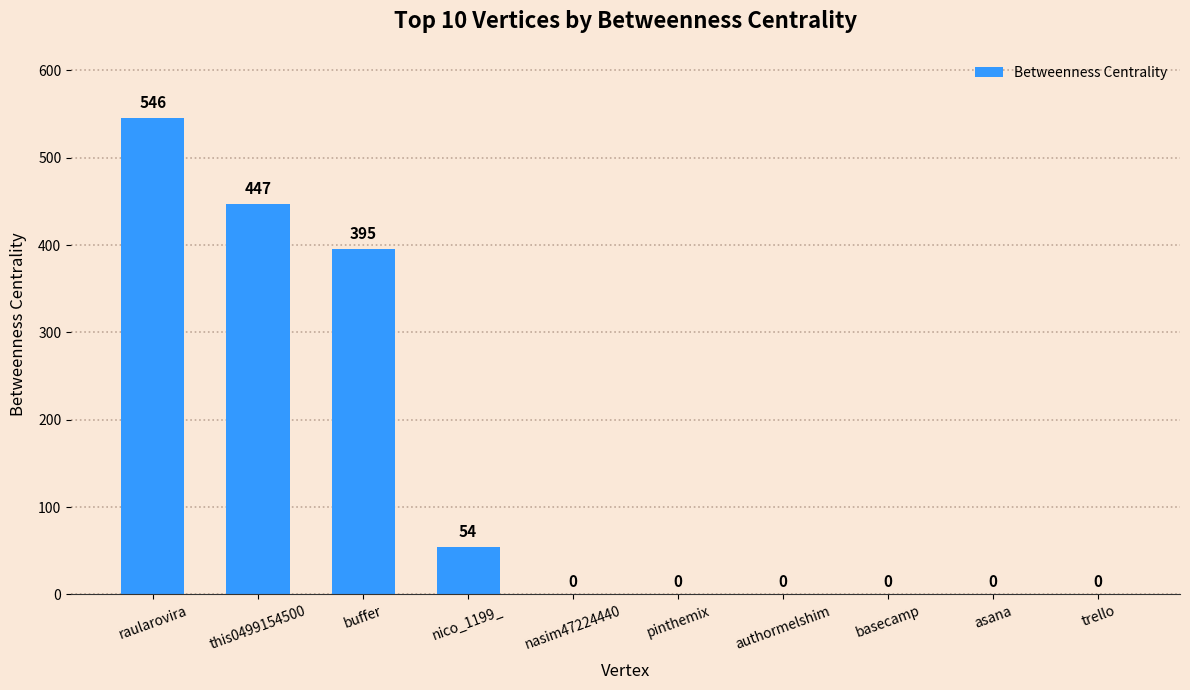

Where is the data nearest to the value 273?

buffer